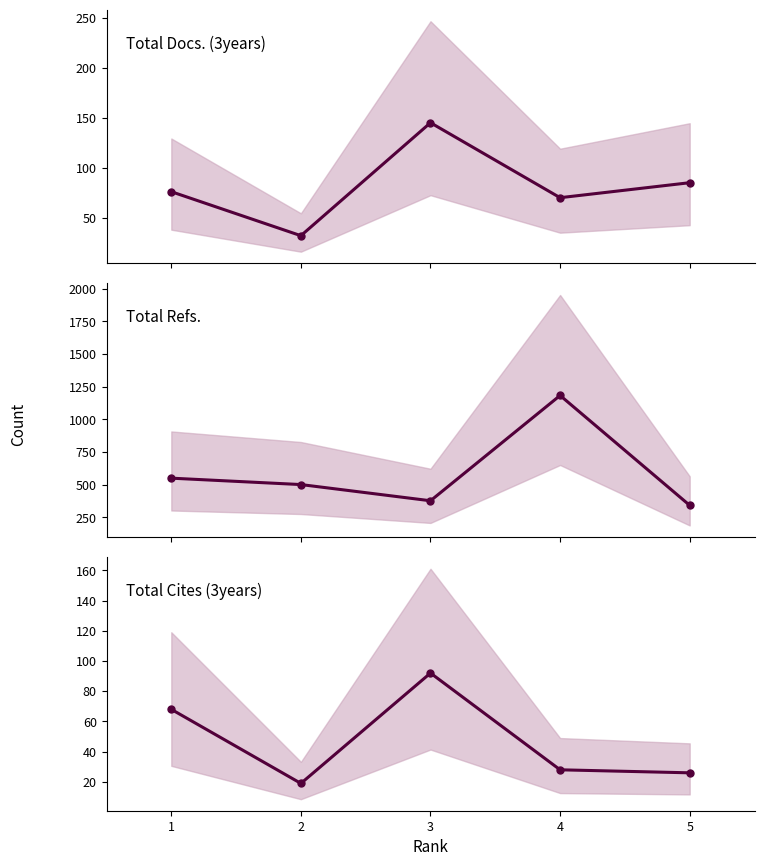

Which series changed the most between 4 and 5?

Total Refs.